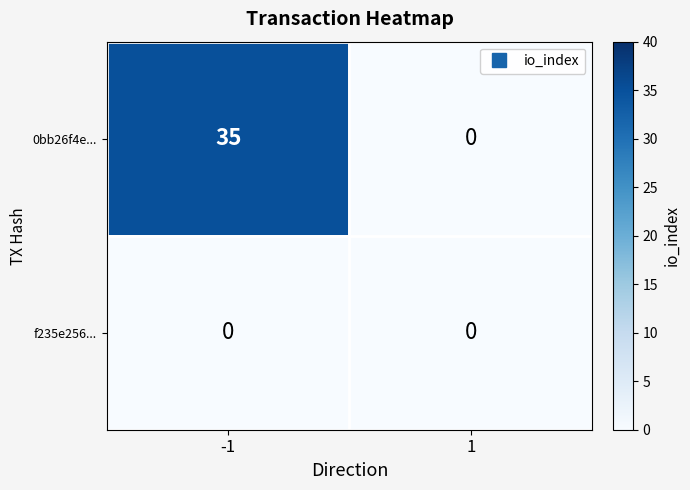

Count the number of categories in the chart.

2